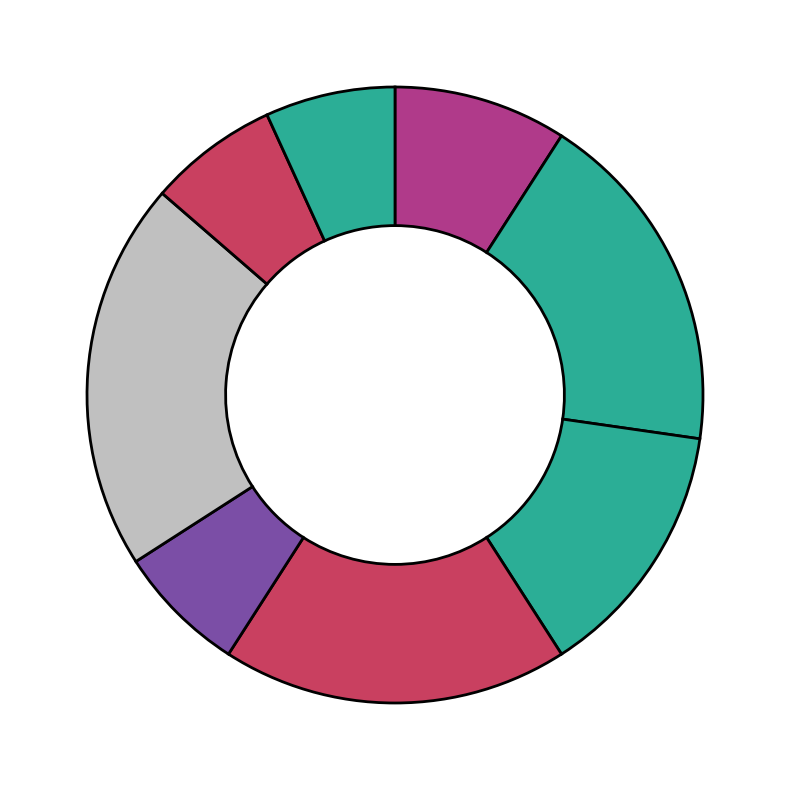

How many segments does this pie chart have?

8